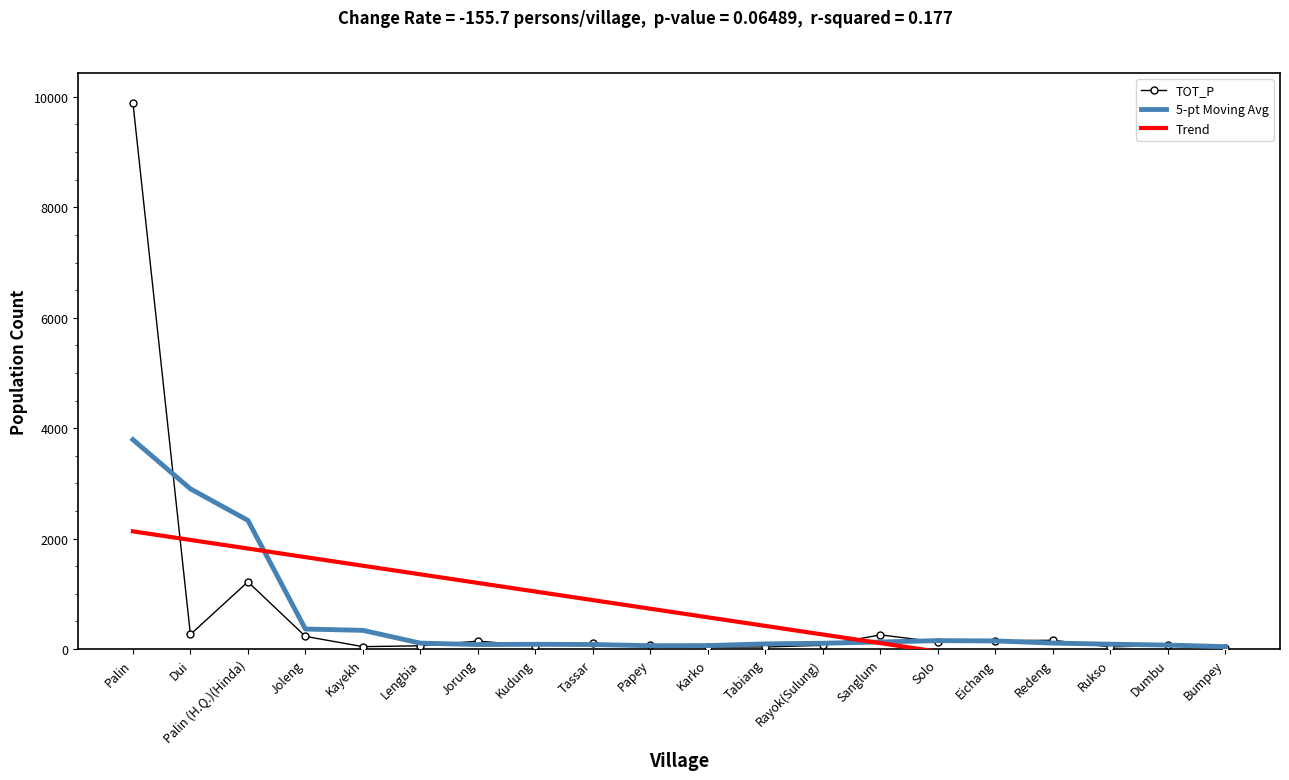

What position from the right is Redeng?

4